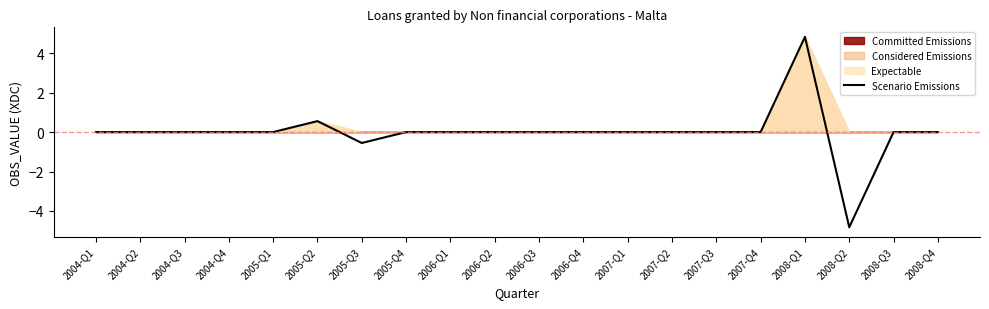

What is the value of the 17th point from the left?

4.8